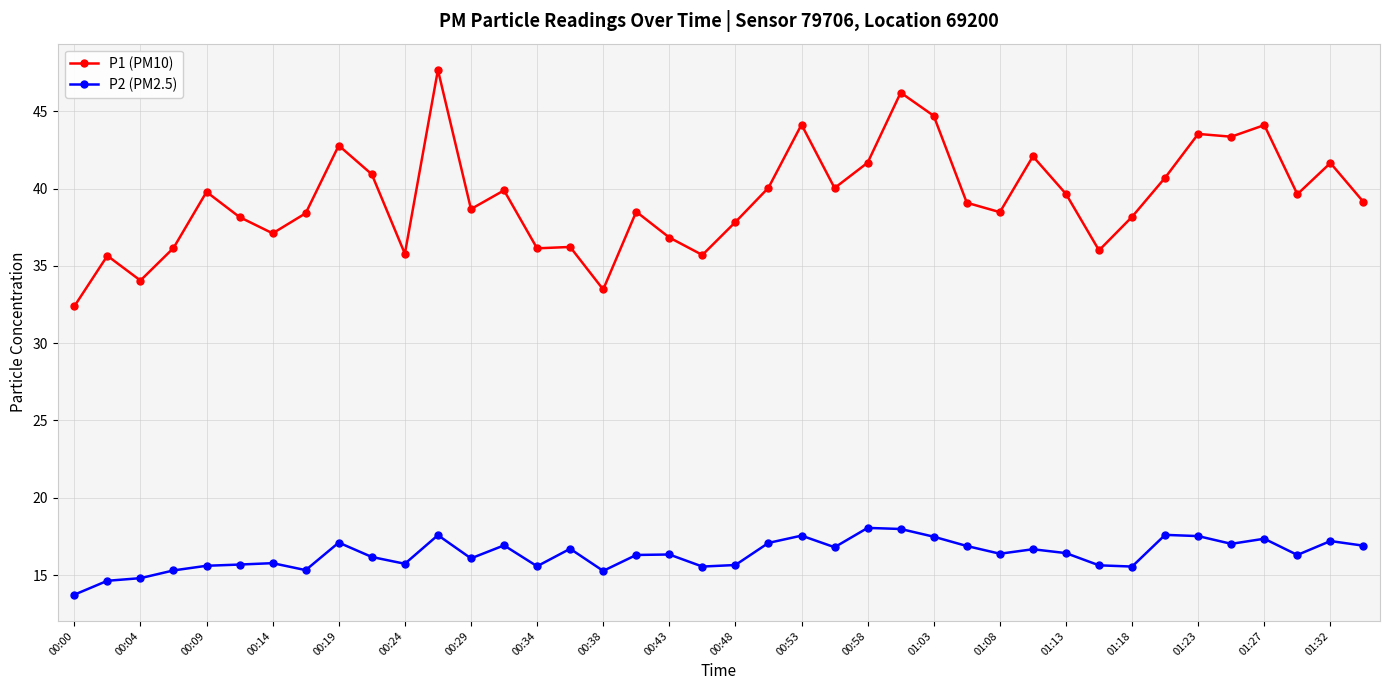

What is the difference between the maximum and second lowest values in the P2 (PM2.5) series?

3.4